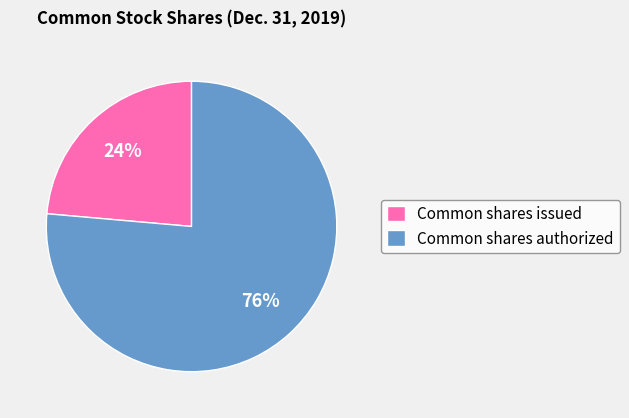

To the nearest percent, what portion does Common shares issued represent?

24%